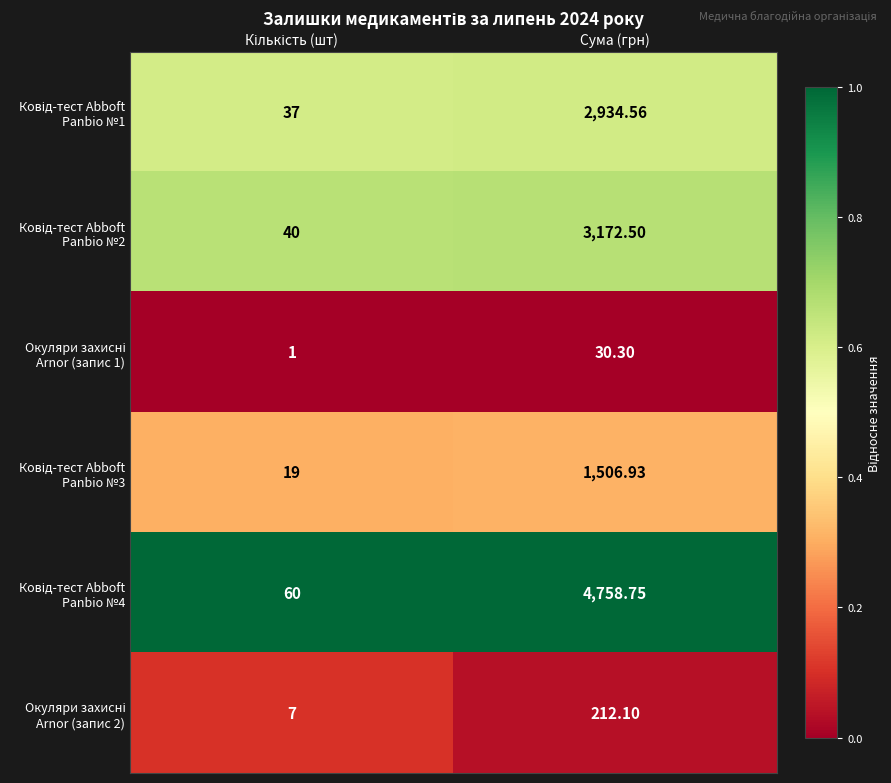

At which category does the chart reach its peak across all series?

Сума (грн)